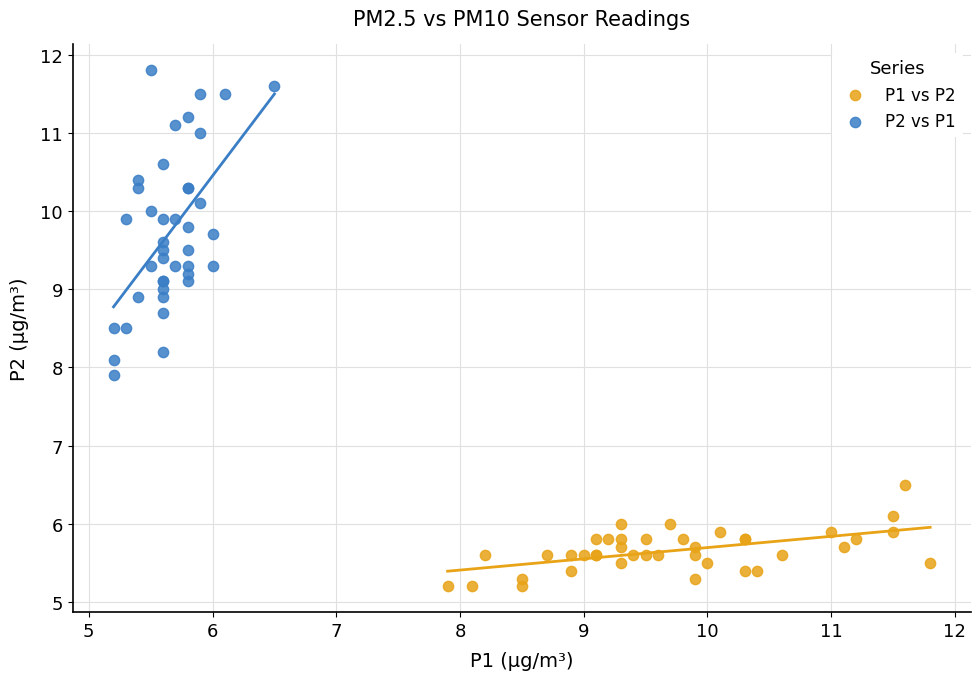

Which series has the widest spread of Y values?

P2 vs P1